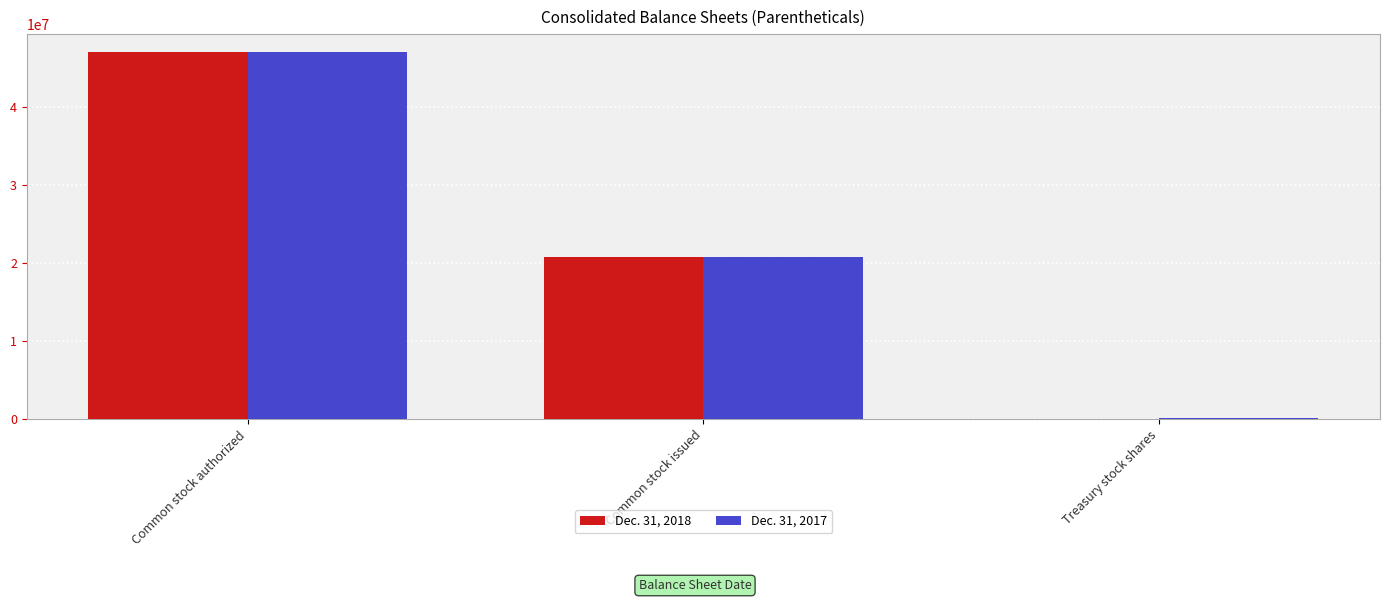

What is the total value across all series at Common stock authorized?

94000000